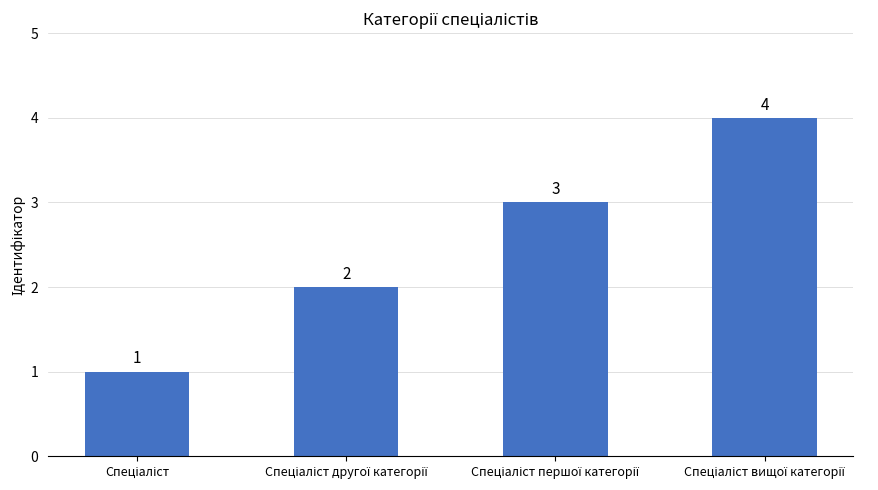

What is the difference between the maximum and minimum values?

3